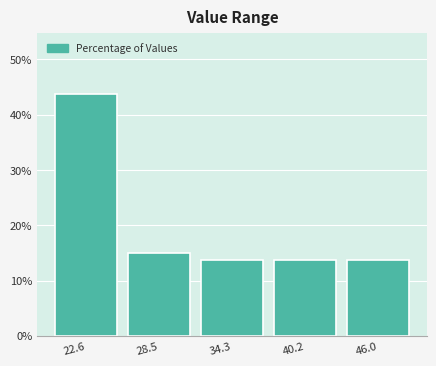

Reading left to right, transcribe this chart: for each bar, give the range it covers on the x-axis and its height. Neither the bar edges nor the heights are printed on the chart, so give them approximately, as read against the axes.

20 to 26: 44
26 to 31: 15
31 to 37: 14
37 to 43: 14
43 to 49: 14